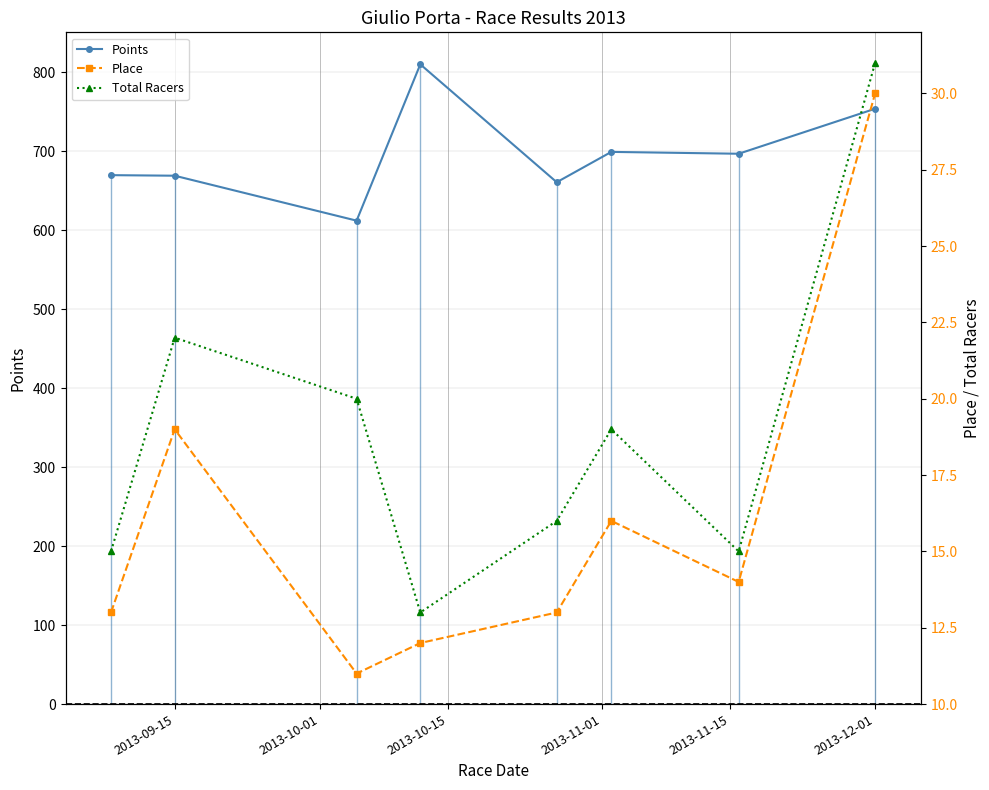

The value of Points at 2013-12-01 is 197.2. True or false?

False